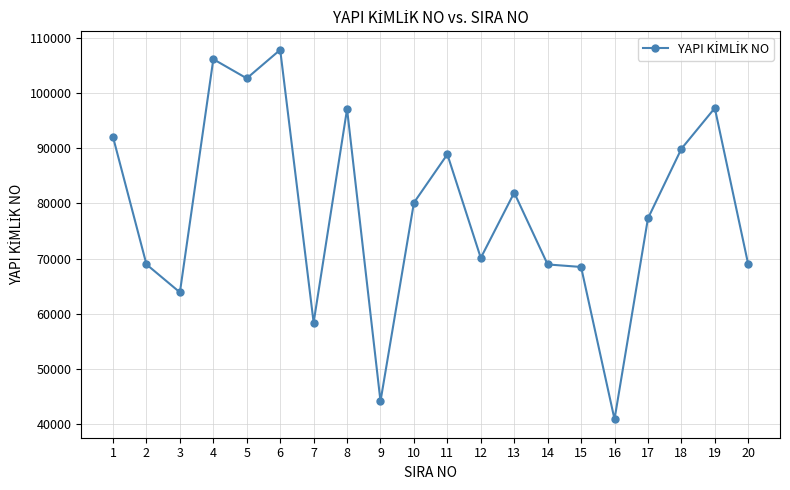

Which has a higher value, 2 or 11?

11